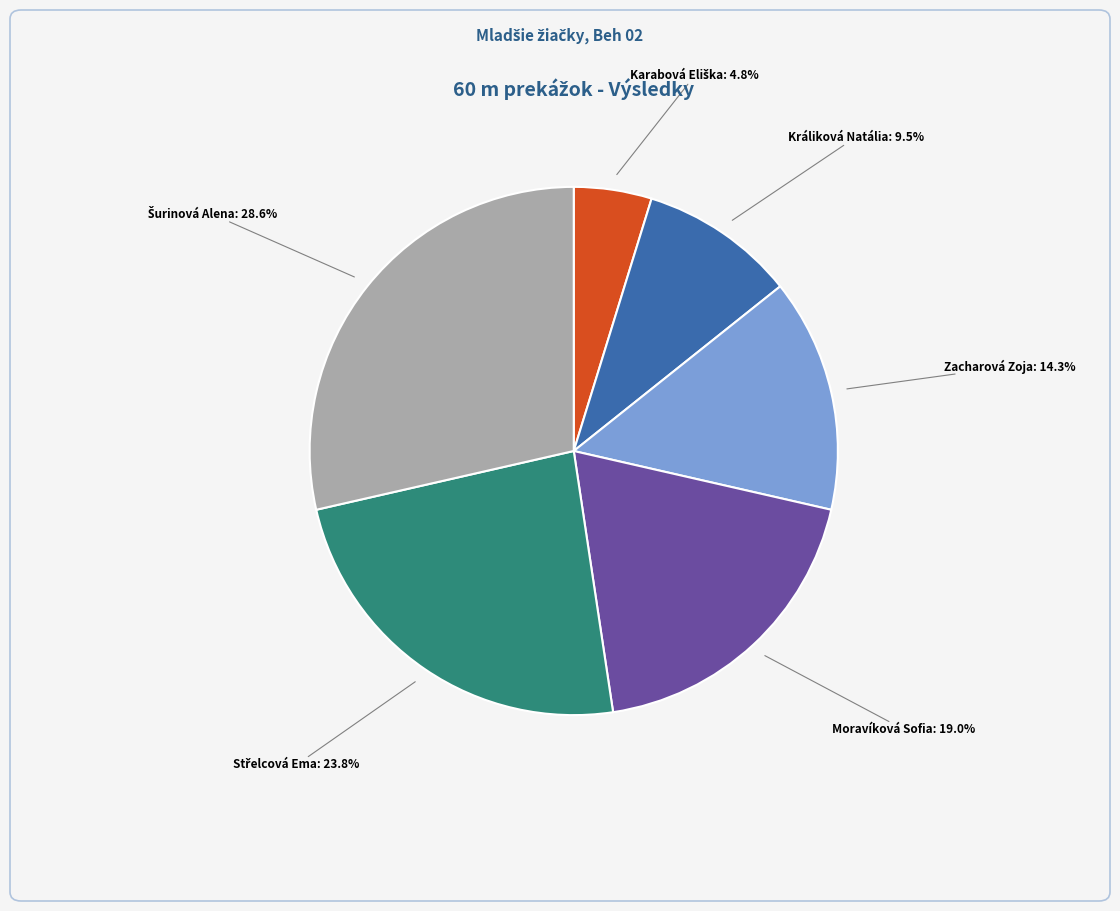

Do Králiková Natália and Moravíková Sofia together represent more than half of the pie?

No